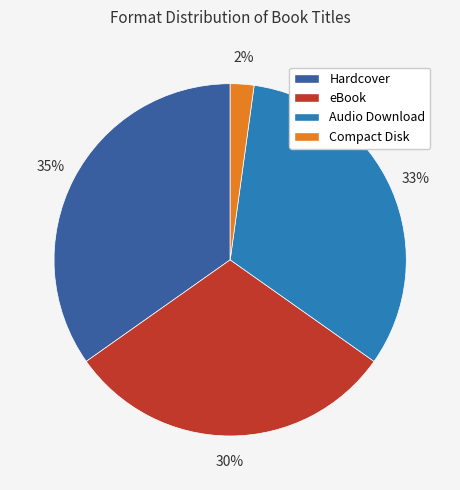

Which category has the biggest portion of the pie?

Hardcover